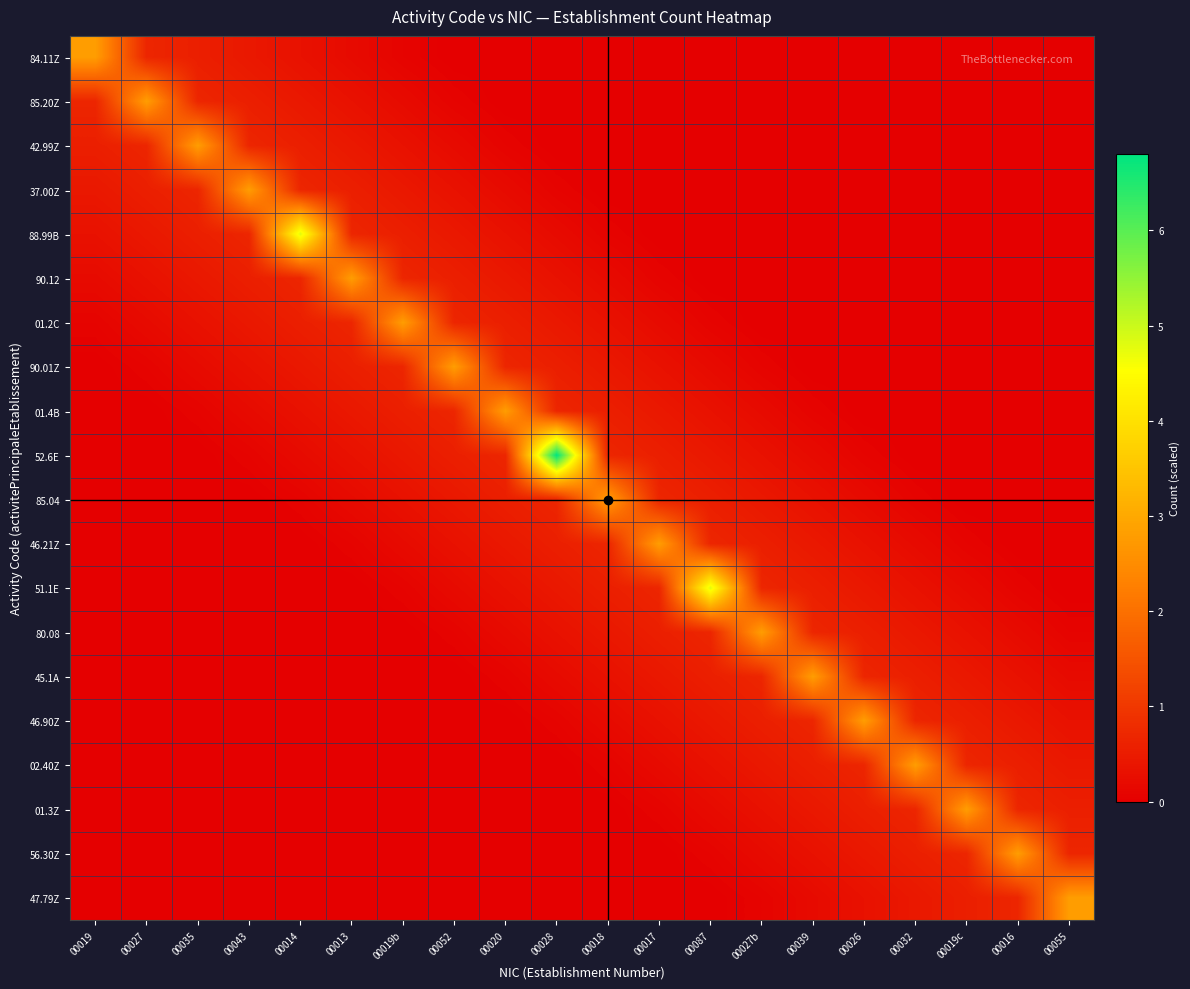

Which series has the widest spread of values?

52.6E